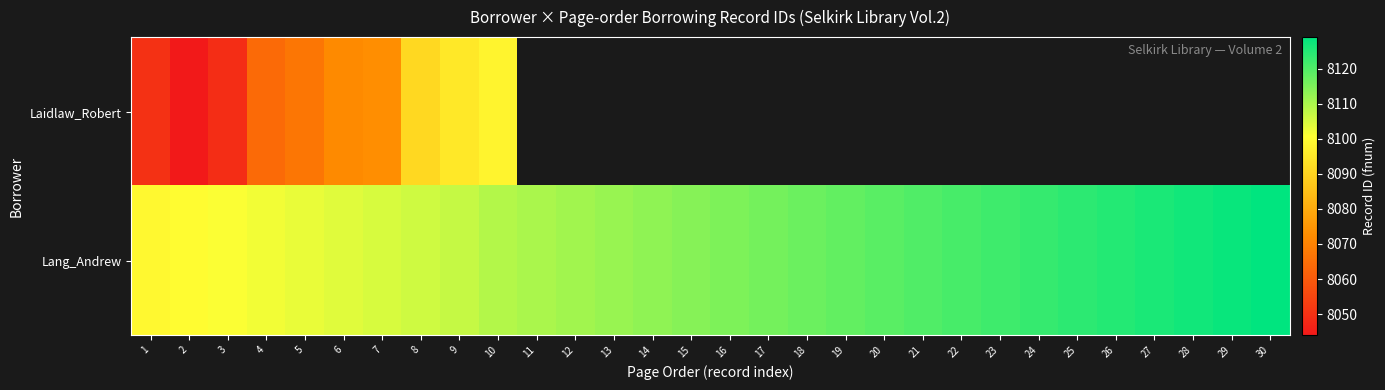

Rank the series by their average value, from lowest to highest.

Laidlaw_Robert, Lang_Andrew